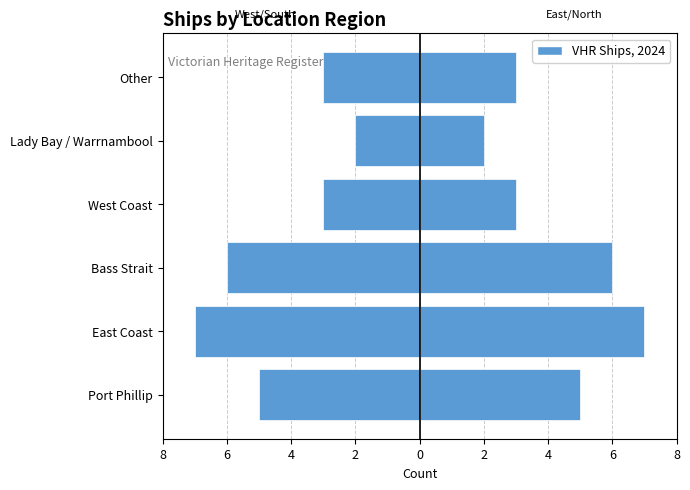

Count the Left (West/South) values in the range -6 to -3.

4